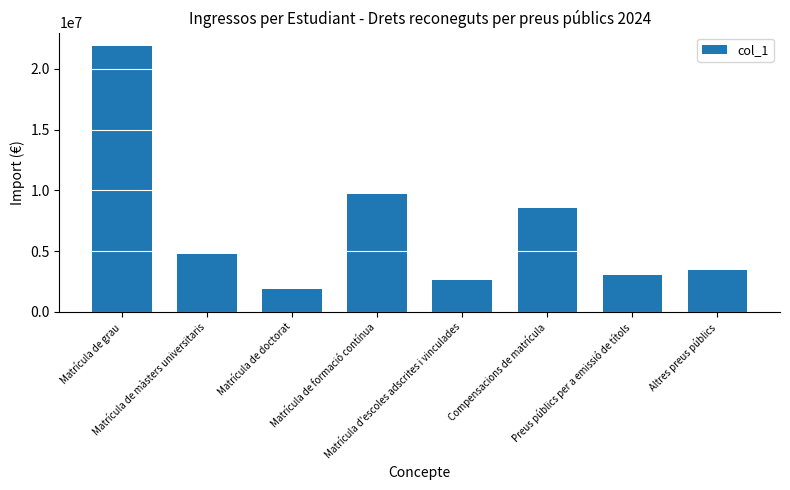

The chart shows a value of 12179410 at Compensacions de matrícula. True or false?

False